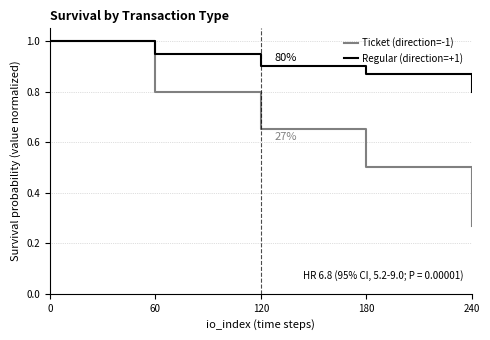

Which series has the largest range (max minus min)?

Ticket (direction=-1)